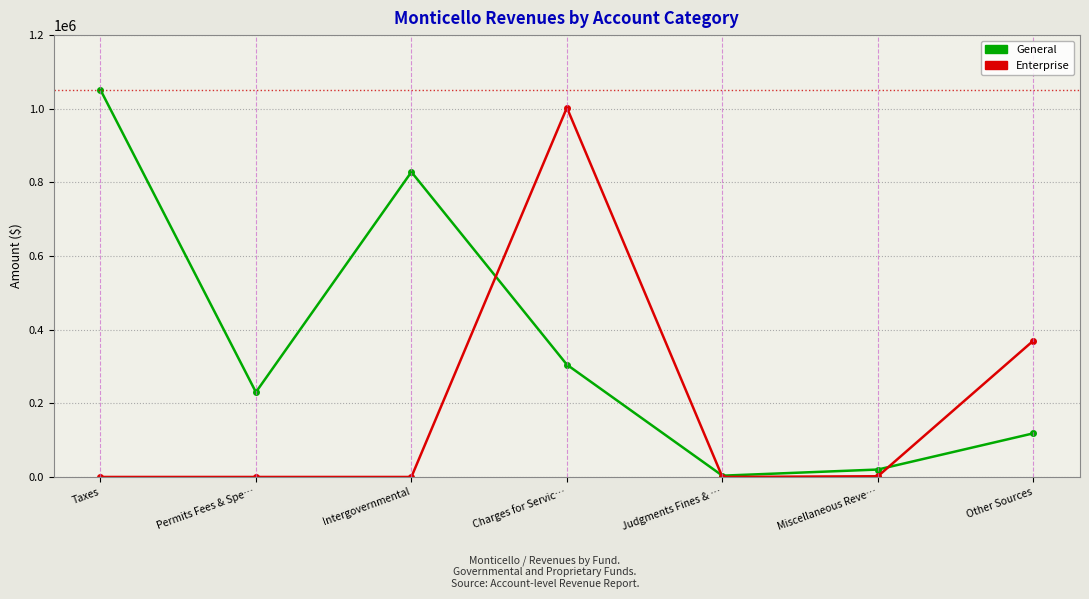

List the series in order of their overall mean, highest first.

General, Enterprise